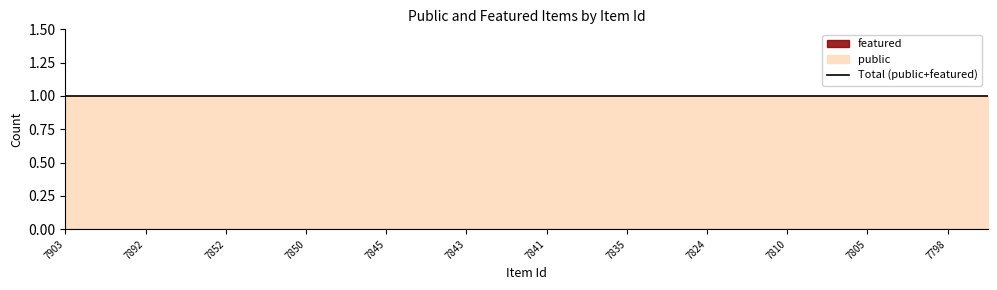

True or false: featured and public intersect in this chart.

False